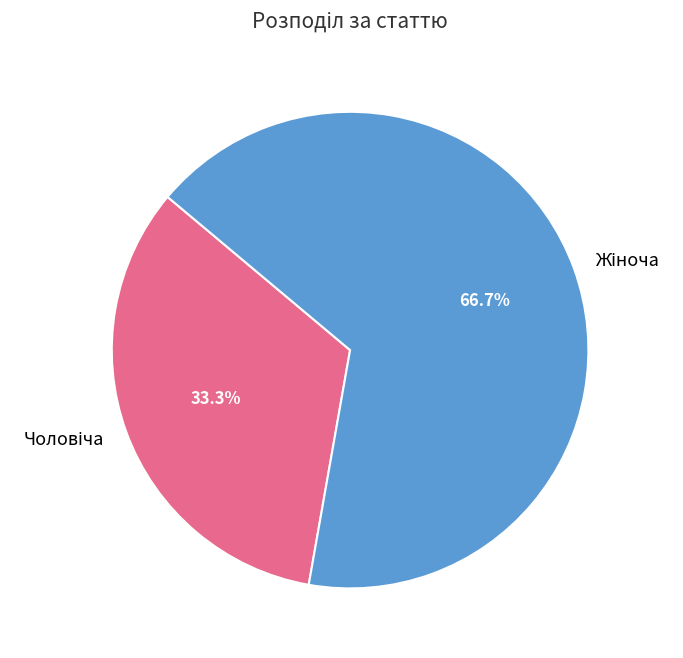

How many slices are in this pie chart?

2